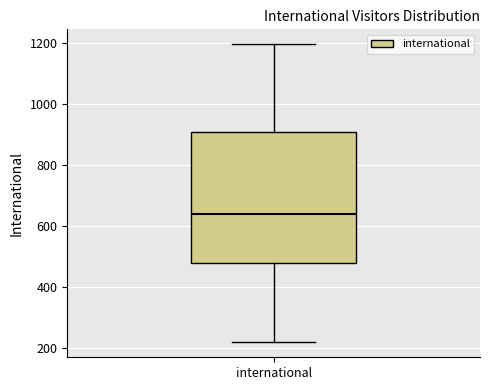

Where does the median line of the box for international sit on the y-axis? The values are not printed on the chart, so give them approximately, as read against the axis.

640